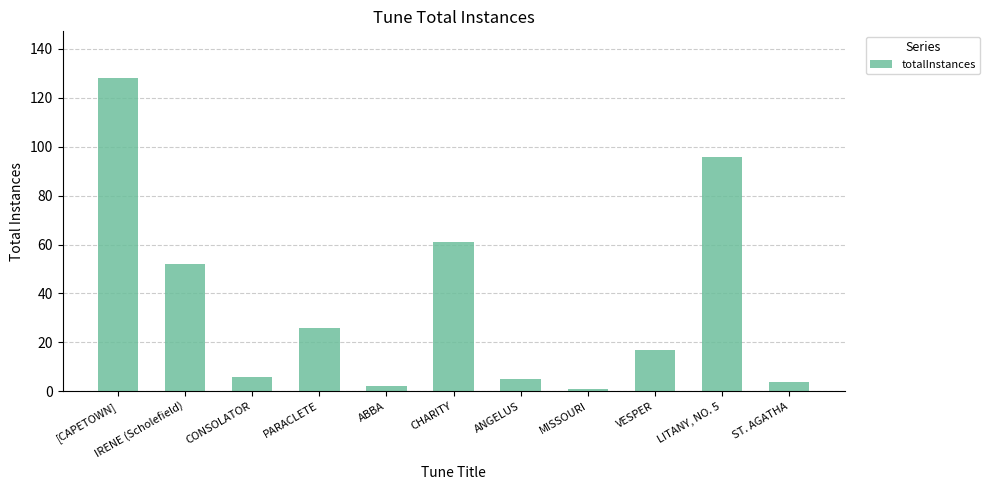

What is the minimum value shown in the chart?

1